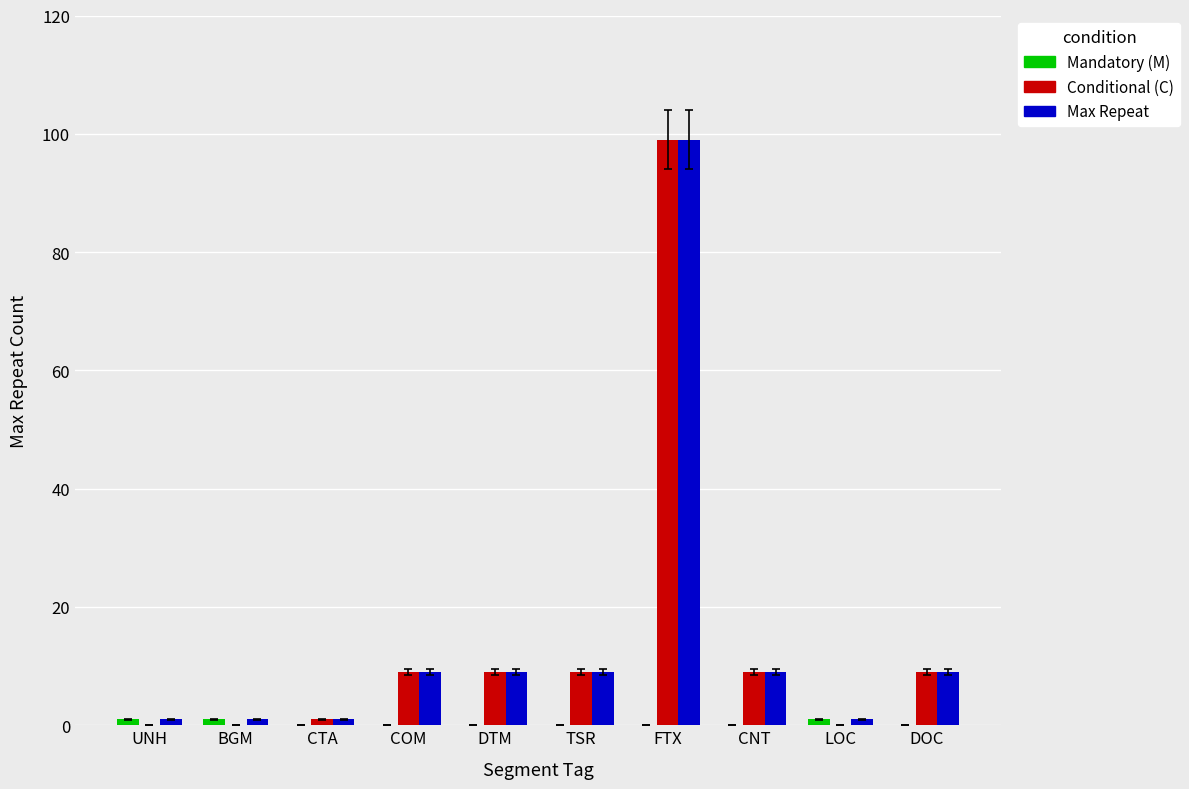

At which category is the sum across all series the highest?

FTX